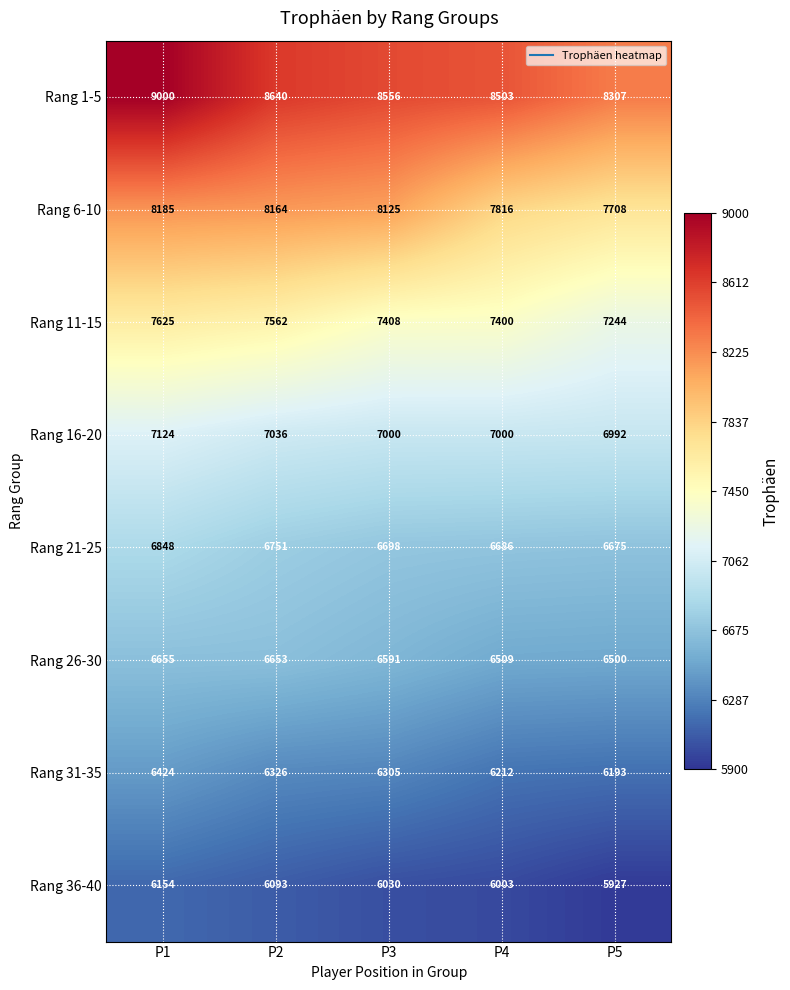

At how many categories does at least one series exceed 8778?

1